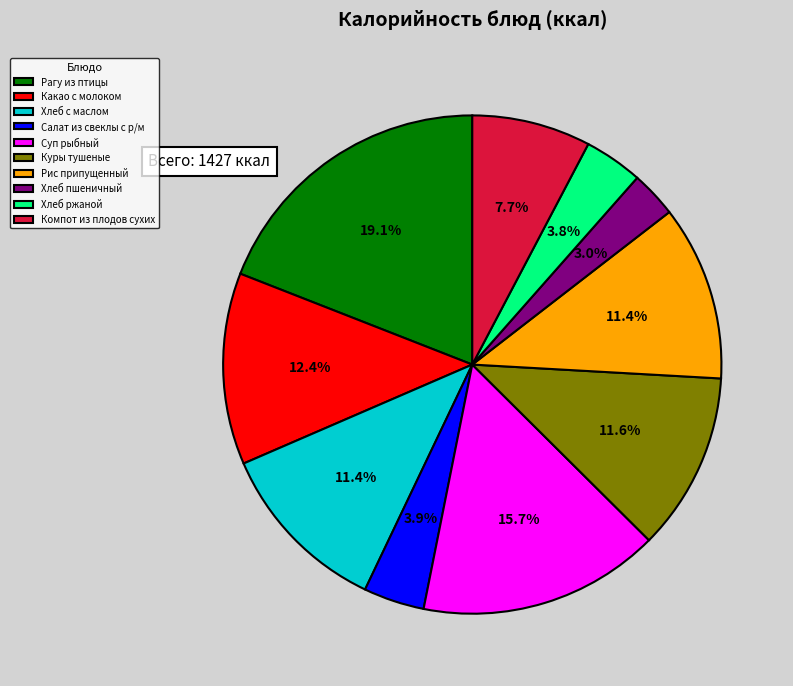

Is the sum of Компот из плодов сухих and Куры тушеные greater than half?

No